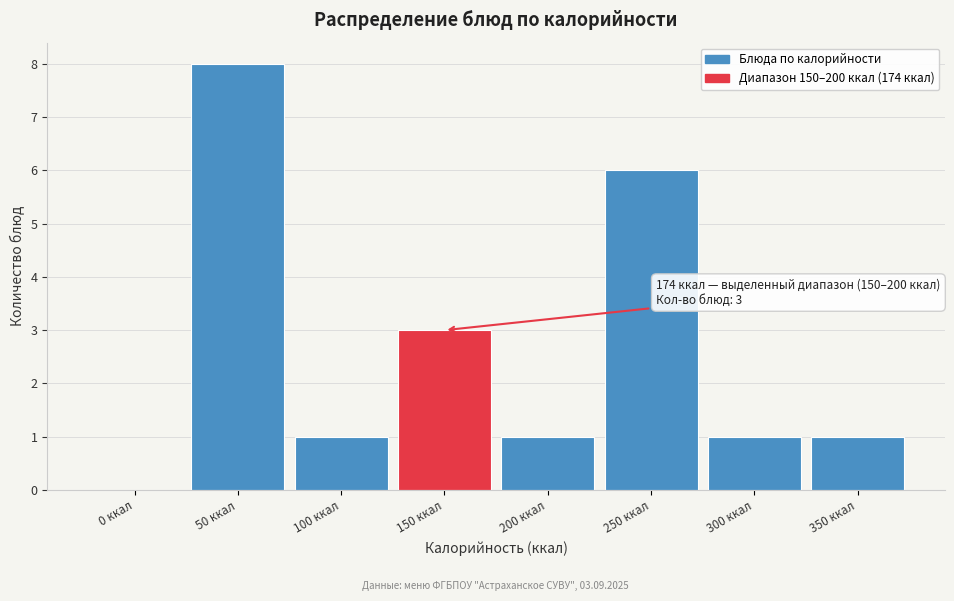

Reading left to right, transcribe all the data shown in this chart.

0 ккал=0	50 ккал=8	100 ккал=1	150 ккал=3	200 ккал=1	250 ккал=6	300 ккал=1	350 ккал=1